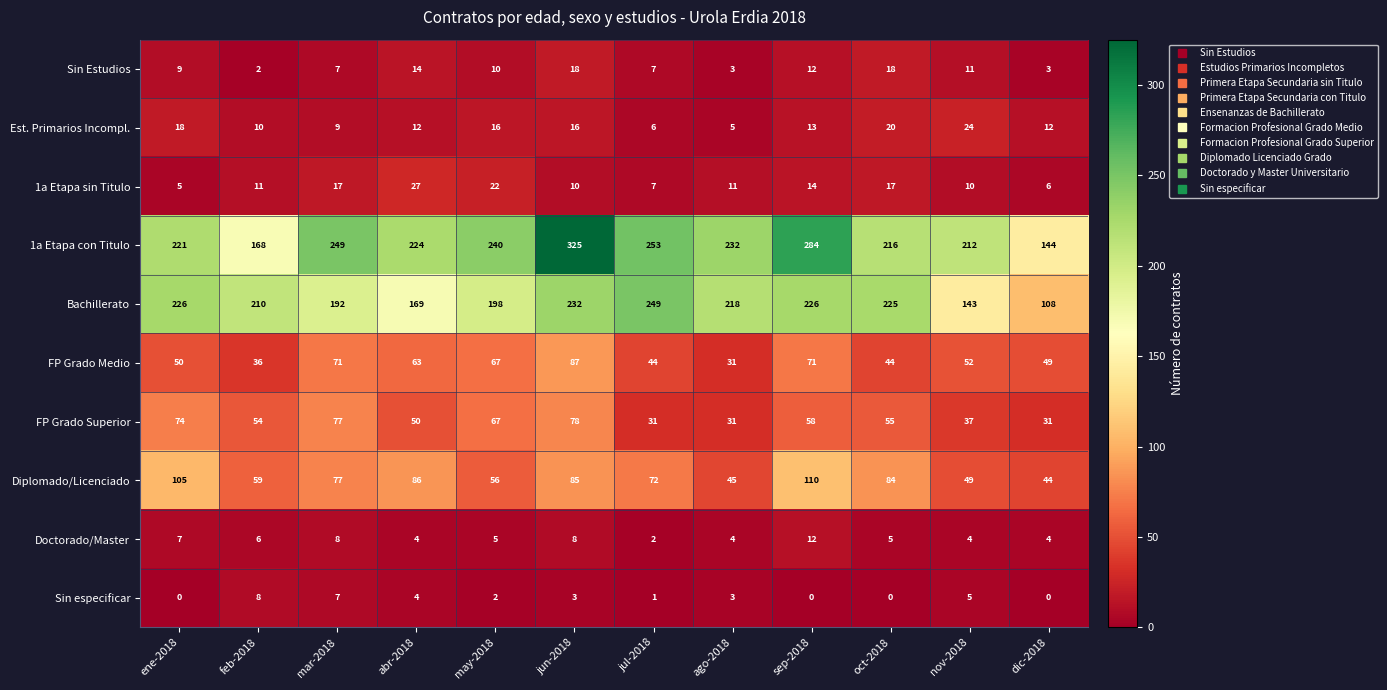

Which series has the largest range (max minus min)?

1a Etapa con Titulo